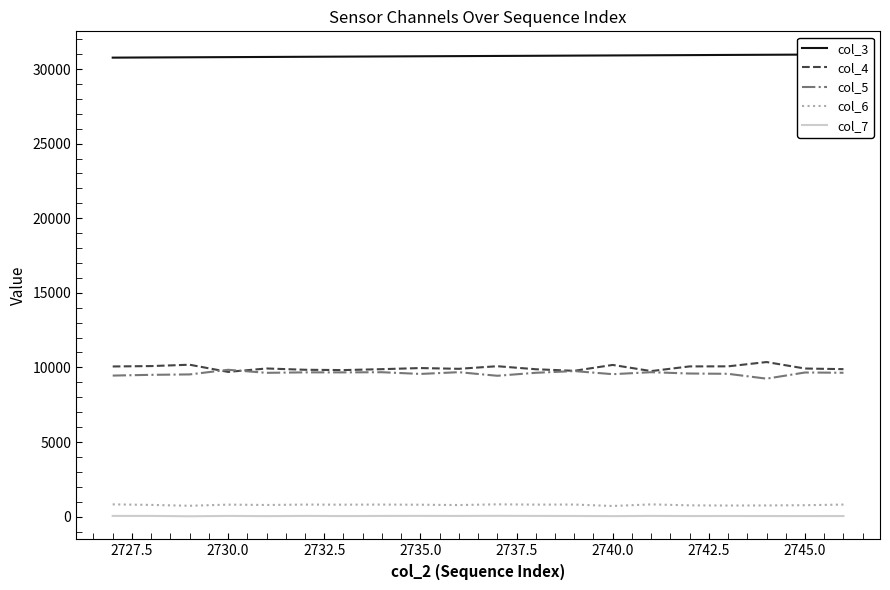

True or false: col_4 and col_7 intersect in this chart.

False